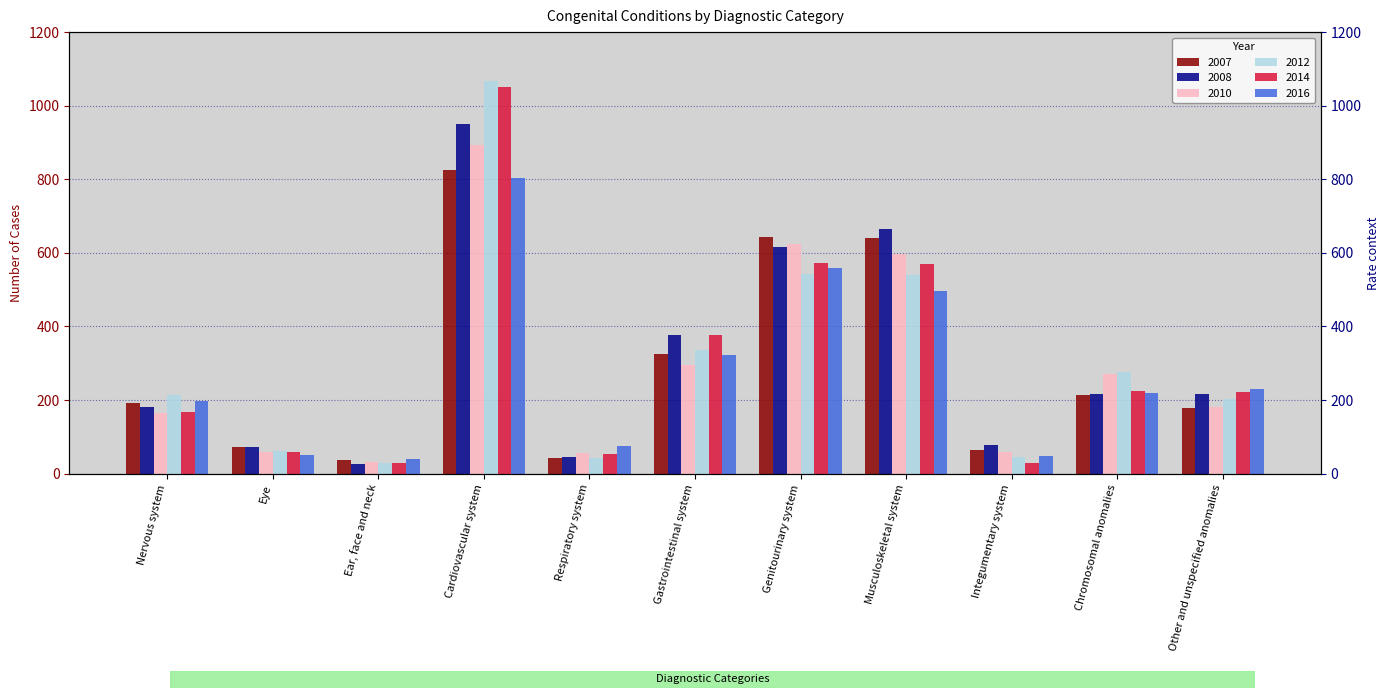

What is the difference between the maximum and minimum values in the 2016 series?

764